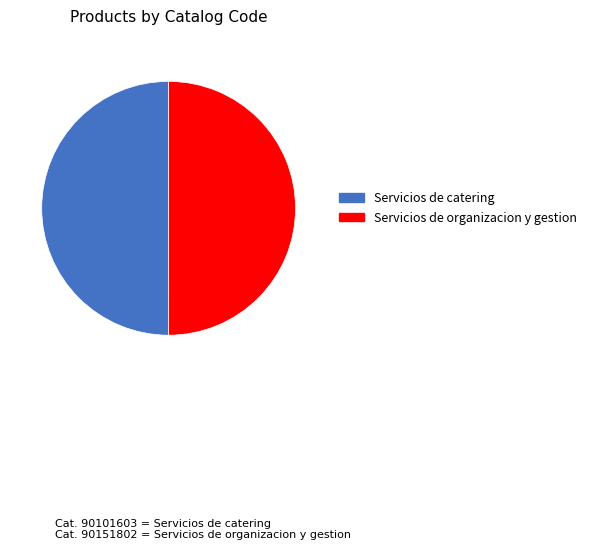

Approximately how many times larger is the value at Servicios de organizacion y gestion compared to Servicios de catering?

1.0